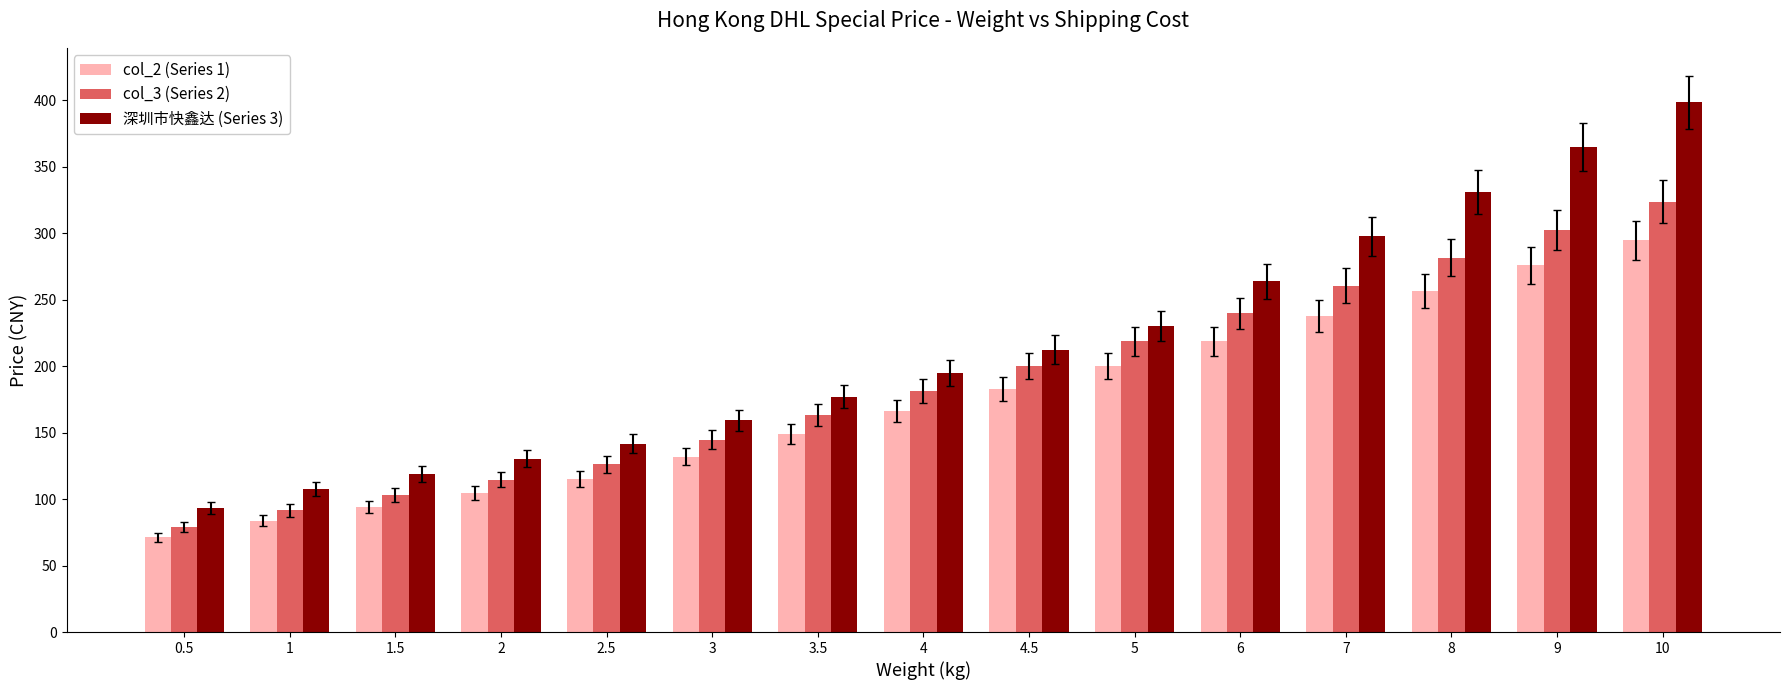

What is the average value of the col_3 (Series 2) series?

188.6